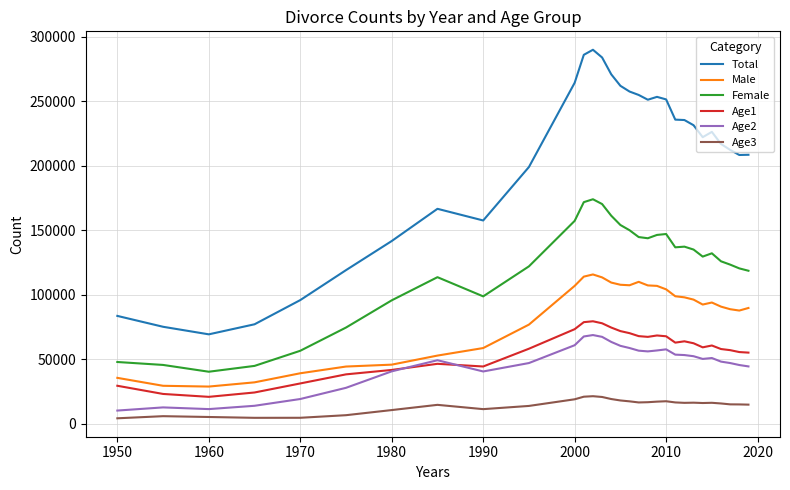

Which series has the widest spread of values?

Total